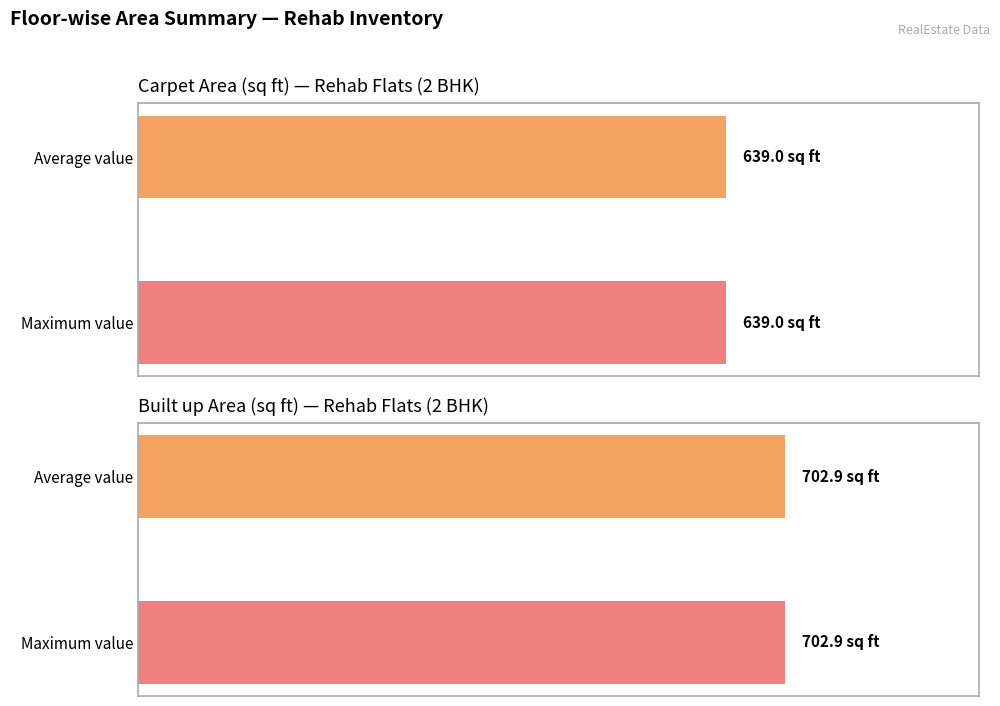

Are the bars grouped side by side (vs. stacked)?

Yes